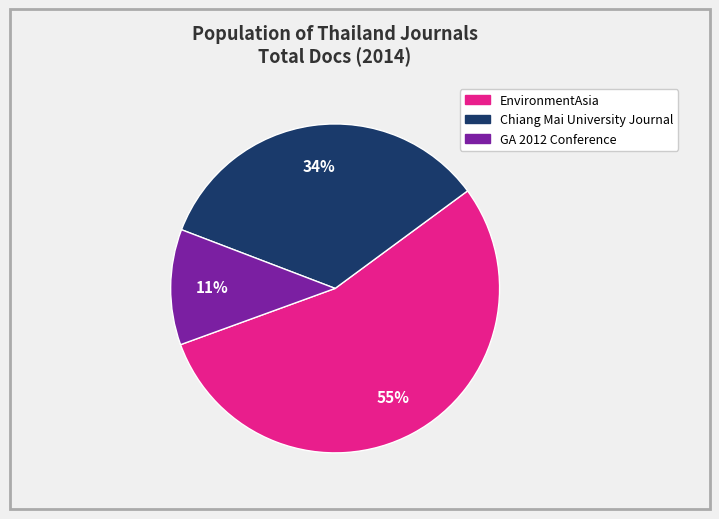

True or false: GA 2012 Conference accounts for 19% of the total.

False